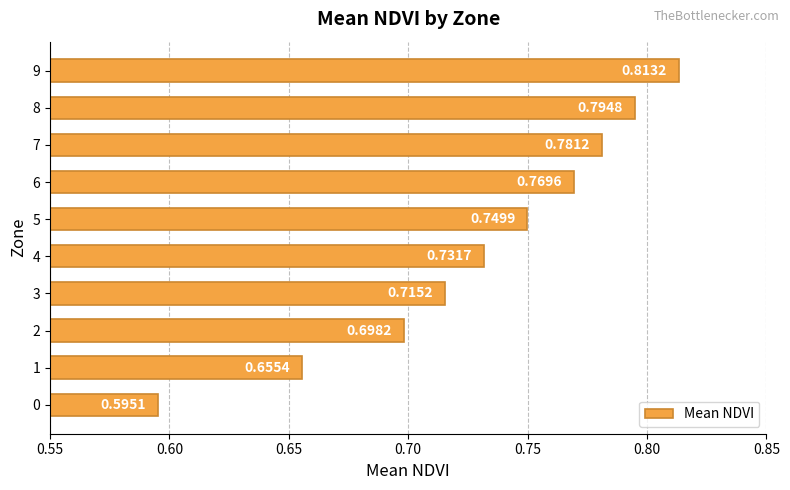

Which has a higher value, 5 or 3?

5